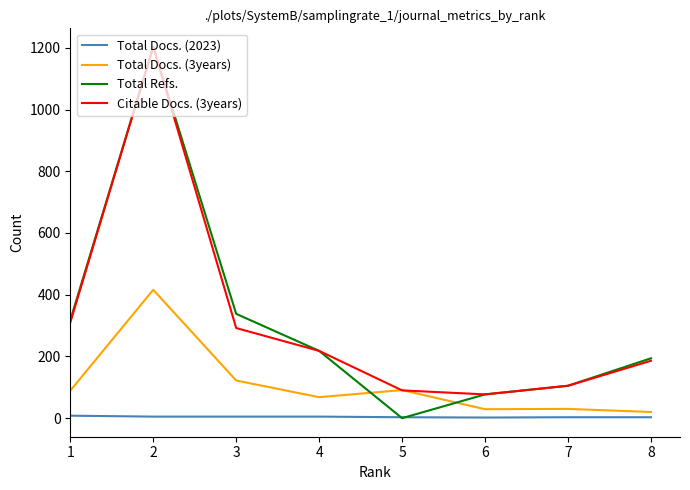

After their last crossing, which series has the higher values: Total Docs. (2023) or Total Refs.?

Total Refs.